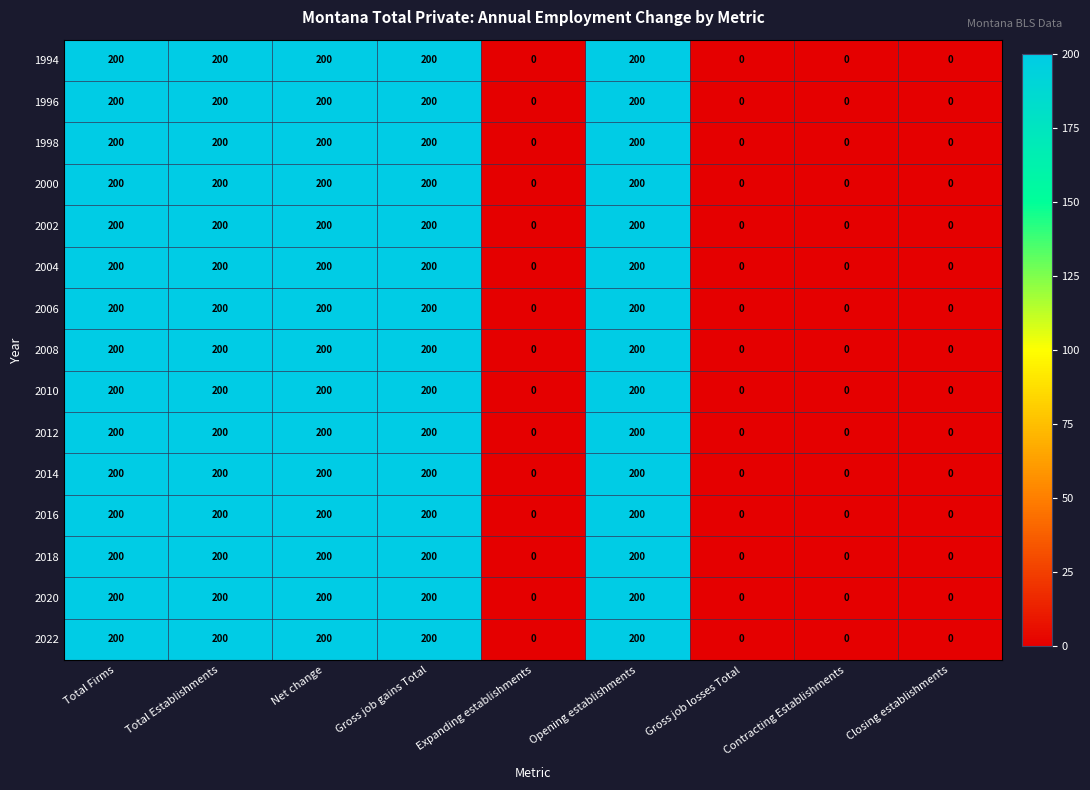

At how many categories does at least one series exceed 105?

5